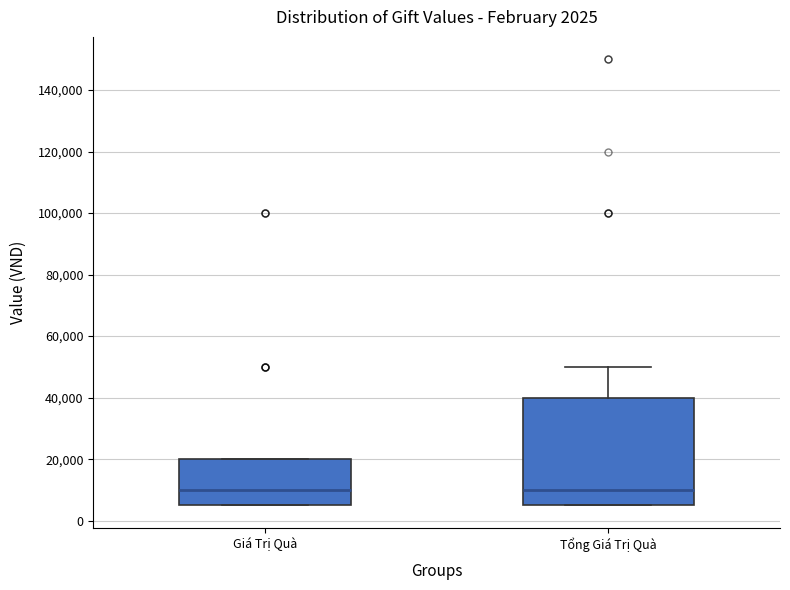

Comparing the boxes themselves (not the whiskers), which one is the tallest?

Tổng Giá Trị Quà